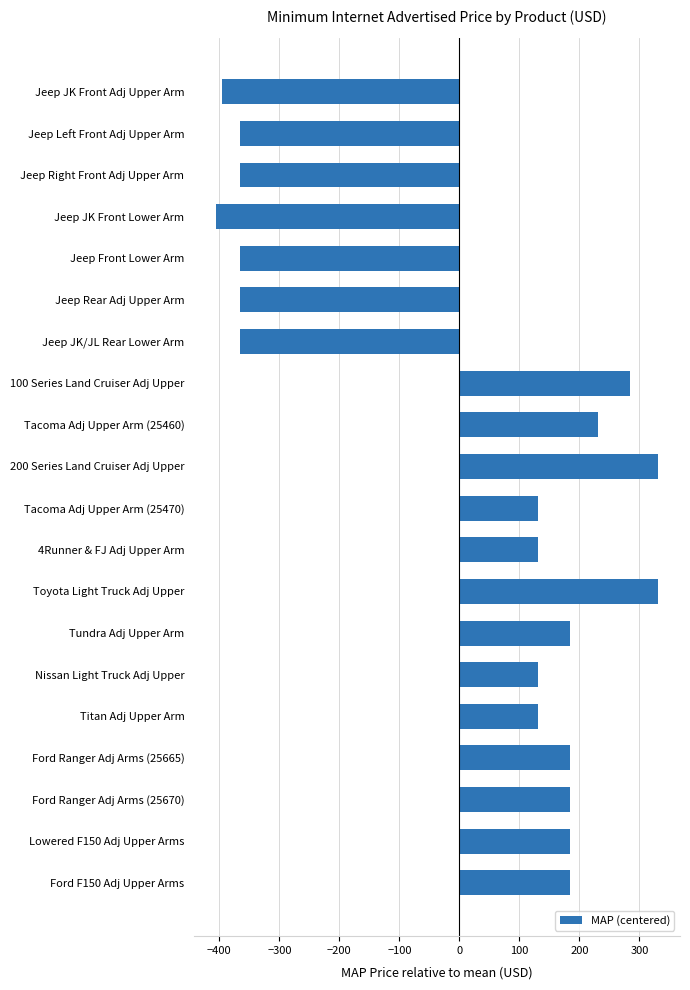

What is the maximum value shown in the chart?

330.9